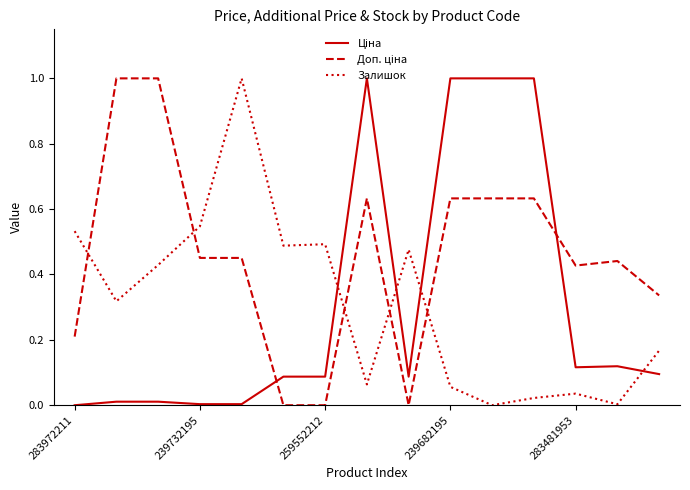

What is the maximum value for Залишок?

1.0